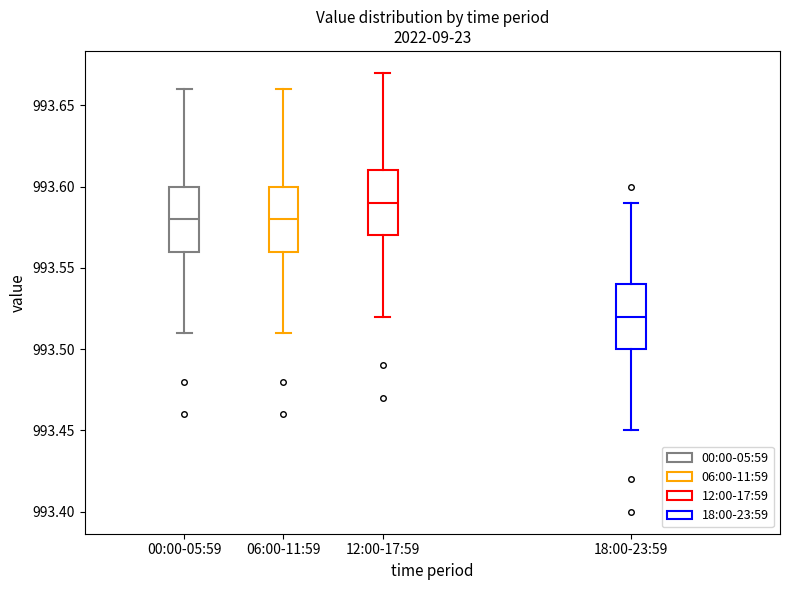

Reading left to right, transcribe this box plot: for each box, give where its median line is, the range the box spans, and where its two whiskers end, as read against the y-axis. The values are not printed on the chart, so give them approximately, as read against the axis.

00:00-05:59: median 993.58, box 993.56 to 993.60, whiskers 993.51 to 993.66
06:00-11:59: median 993.58, box 993.56 to 993.60, whiskers 993.51 to 993.66
12:00-17:59: median 993.59, box 993.57 to 993.61, whiskers 993.52 to 993.67
18:00-23:59: median 993.52, box 993.50 to 993.54, whiskers 993.45 to 993.59